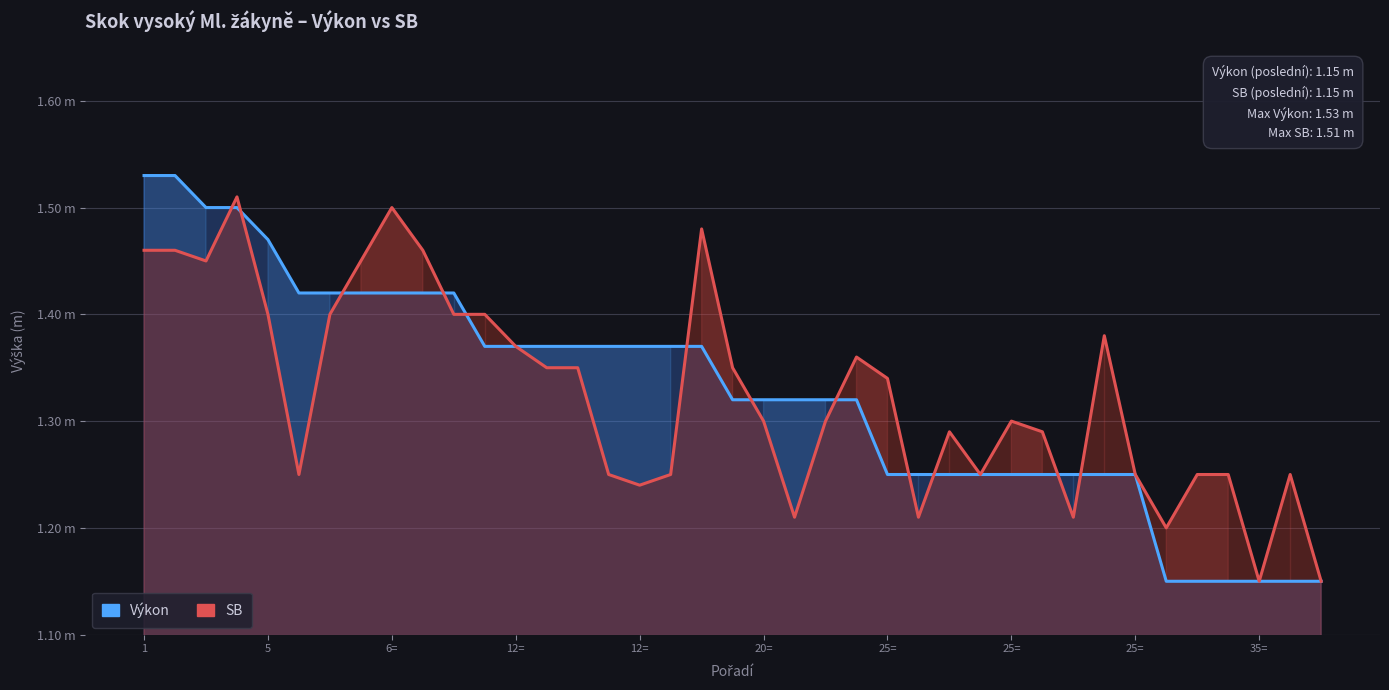

Which category has the lowest value across all series?

33